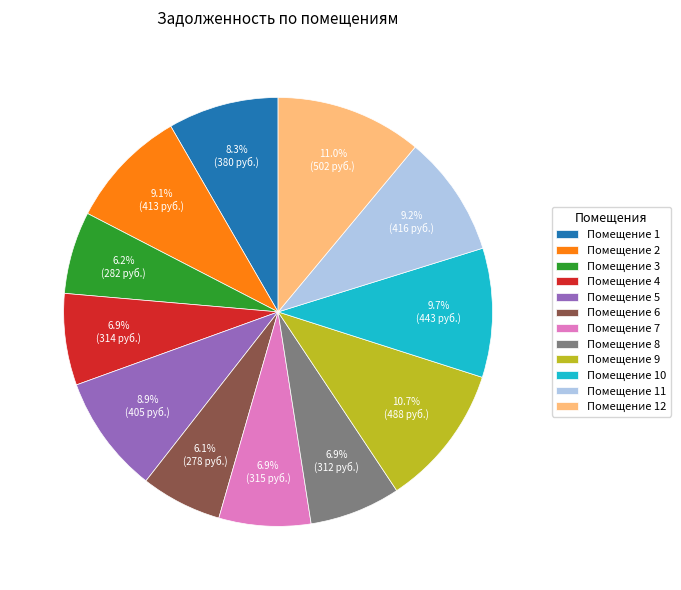

Is there any slice that represents more than half of the pie?

No